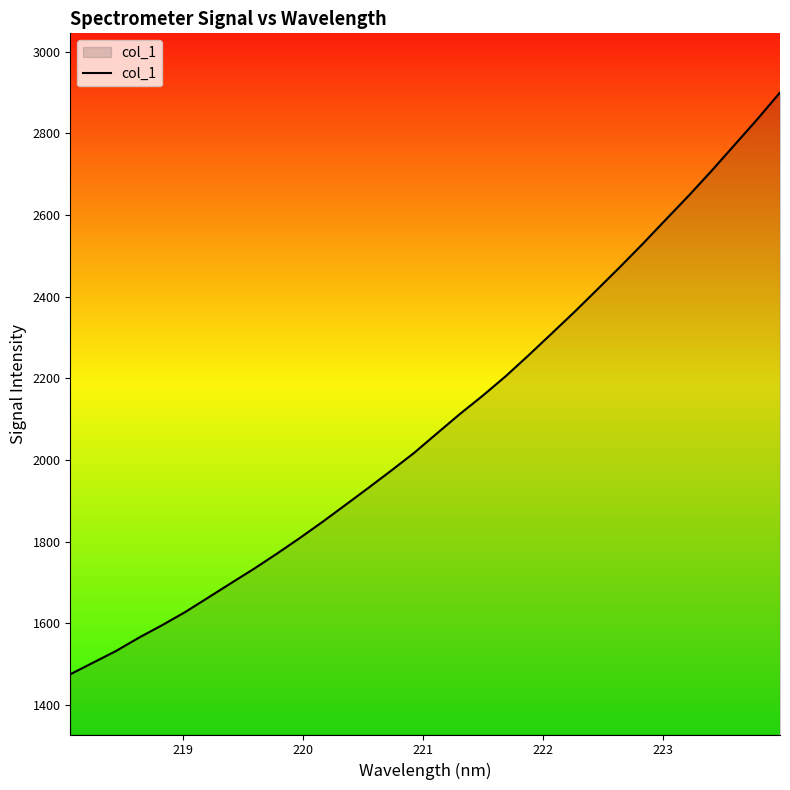

What is the greatest value displayed?

2899.7